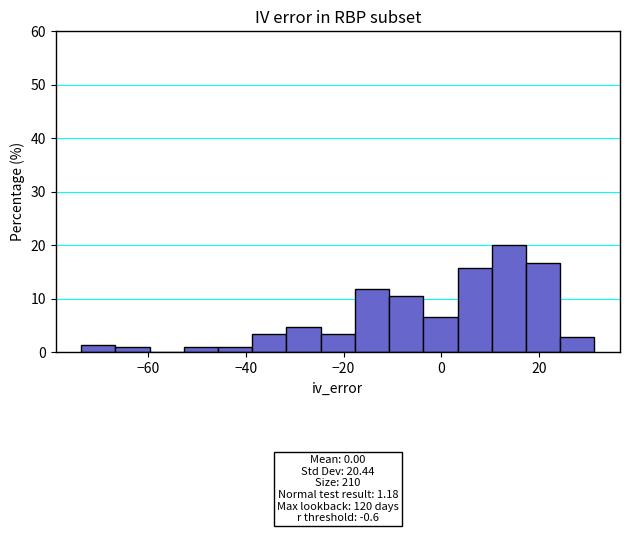

Around what value on the x-axis is the tallest bar? Give the approximate position of its centre, as read against the axis.

14